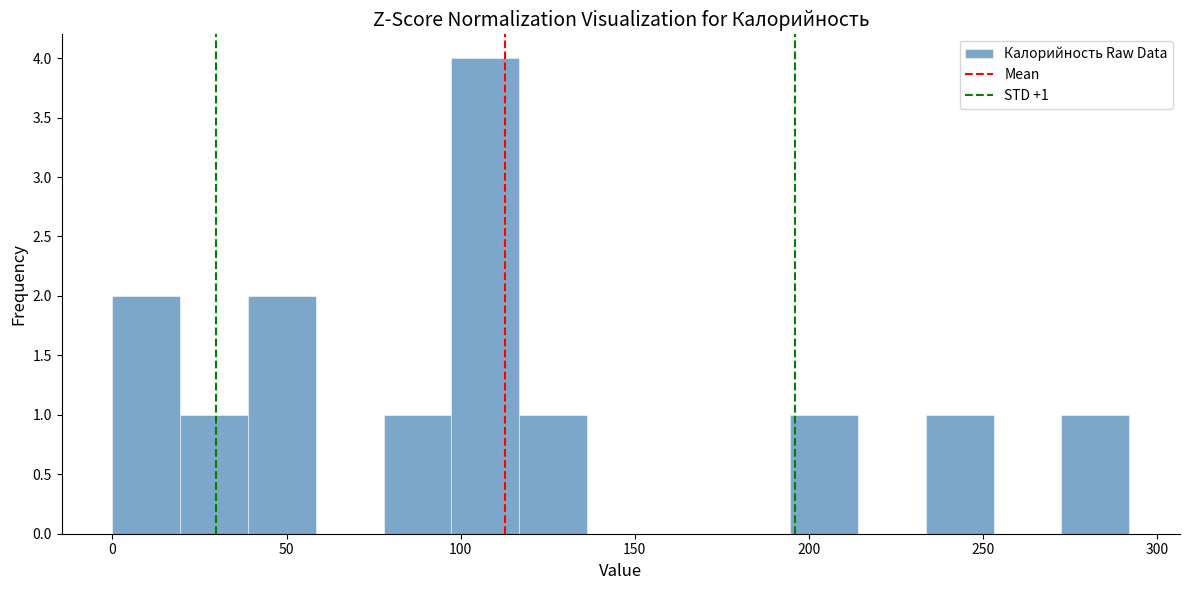

Around what value on the x-axis is the tallest bar? Give the approximate position of its centre, as read against the axis.

105